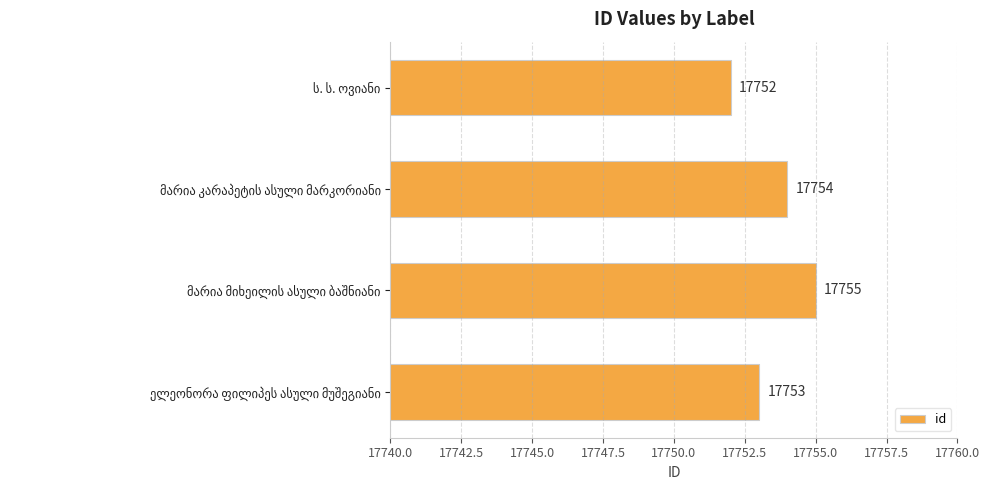

What is the smallest value displayed?

17752